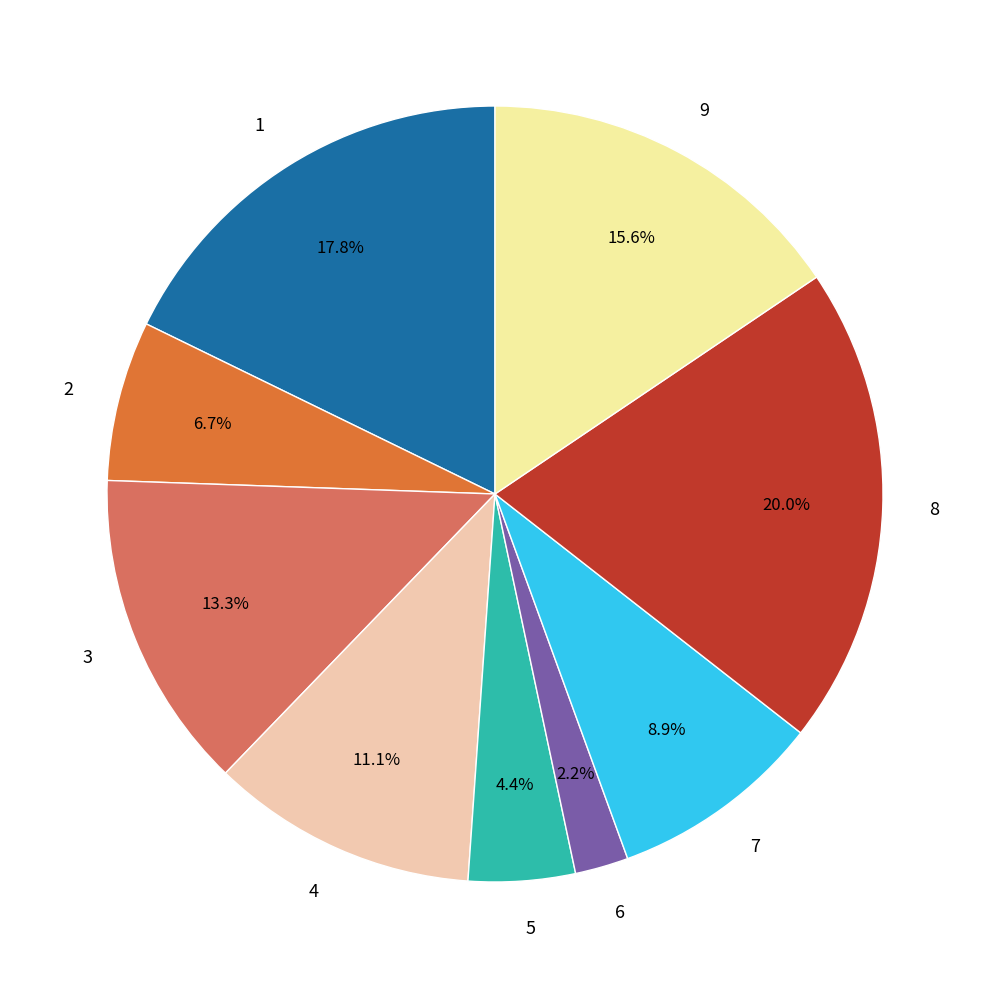

Between 5 and 3, which is larger?

3